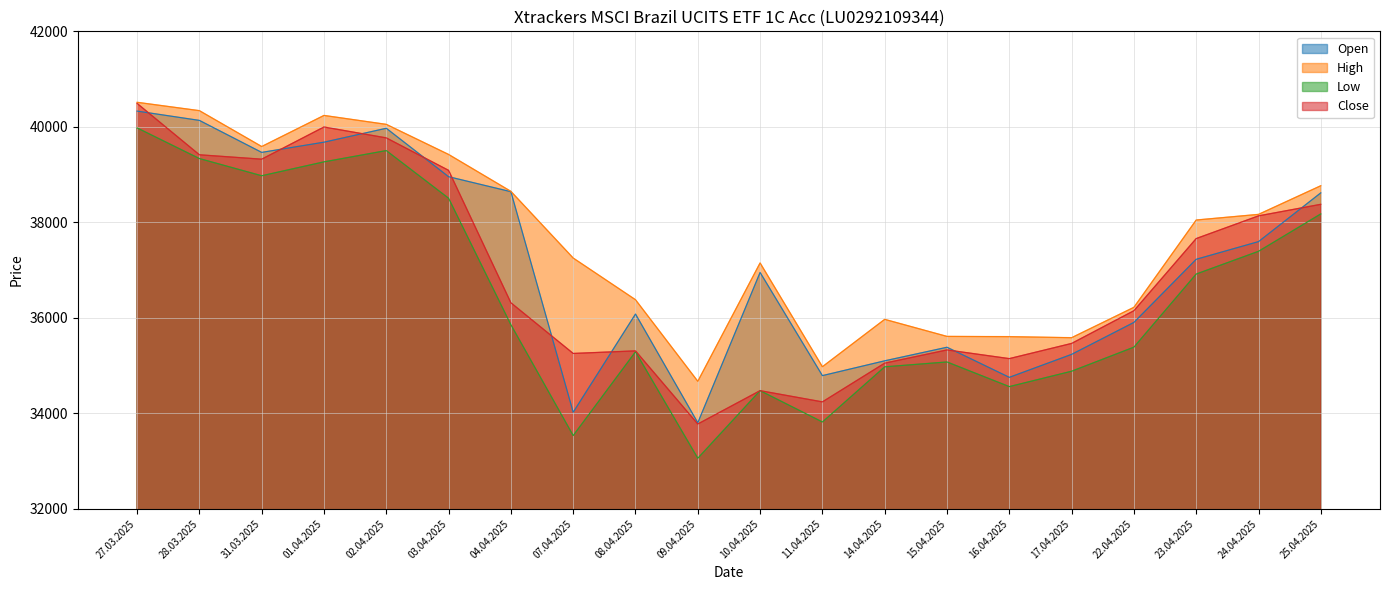

Reading right to left, transcribe all the data shown in this chart.

Open: 25.04.2025=38618	24.04.2025=37597	23.04.2025=37227	22.04.2025=35905	17.04.2025=35236	16.04.2025=34755	15.04.2025=35385	14.04.2025=35101	11.04.2025=34791	10.04.2025=36951	09.04.2025=33804	08.04.2025=36080	07.04.2025=34024	04.04.2025=38642	03.04.2025=38956	02.04.2025=39970	01.04.2025=39679	31.03.2025=39465	28.03.2025=40135	27.03.2025=40330
High: 25.04.2025=38767	24.04.2025=38167	23.04.2025=38049	22.04.2025=36221	17.04.2025=35585	16.04.2025=35607	15.04.2025=35612	14.04.2025=35969	11.04.2025=34977	10.04.2025=37150	09.04.2025=34672	08.04.2025=36380	07.04.2025=37253	04.04.2025=38649	03.04.2025=39422	02.04.2025=40052	01.04.2025=40239	31.03.2025=39588	28.03.2025=40339	27.03.2025=40514
Low: 25.04.2025=38177	24.04.2025=37394	23.04.2025=36918	22.04.2025=35387	17.04.2025=34883	16.04.2025=34561	15.04.2025=35077	14.04.2025=34975	11.04.2025=33820	10.04.2025=34476	09.04.2025=33061	08.04.2025=35290	07.04.2025=33536	04.04.2025=35856	03.04.2025=38505	02.04.2025=39503	01.04.2025=39267	31.03.2025=38976	28.03.2025=39336	27.03.2025=39978
Close: 25.04.2025=38378	24.04.2025=38136	23.04.2025=37661	22.04.2025=36150	17.04.2025=35465	16.04.2025=35147	15.04.2025=35329	14.04.2025=35052	11.04.2025=34241	10.04.2025=34476	09.04.2025=33778	08.04.2025=35309	07.04.2025=35255	04.04.2025=36316	03.04.2025=39089	02.04.2025=39769	01.04.2025=39997	31.03.2025=39323	28.03.2025=39415	27.03.2025=40491